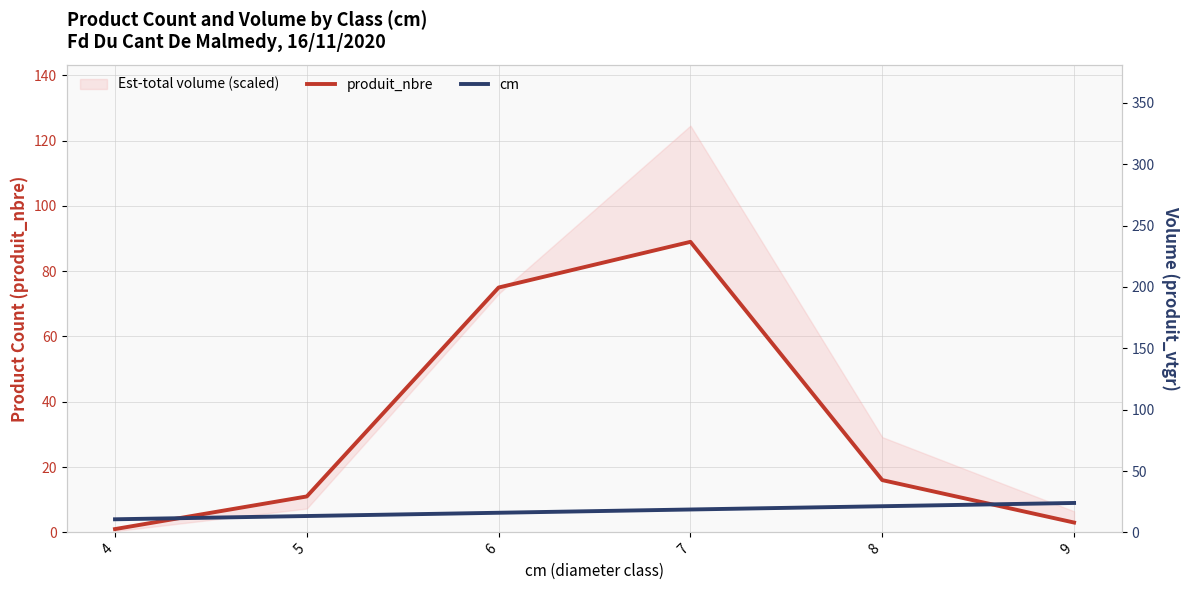

What is the average value of the produit_nbre series?

32